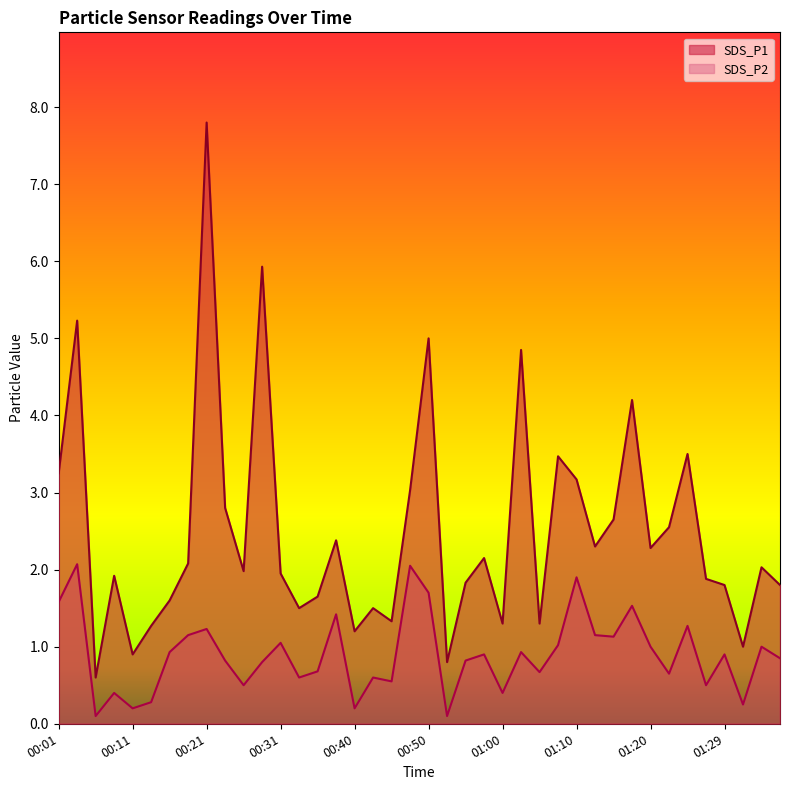

List the series in order of their peak value, lowest first.

SDS_P2, SDS_P1